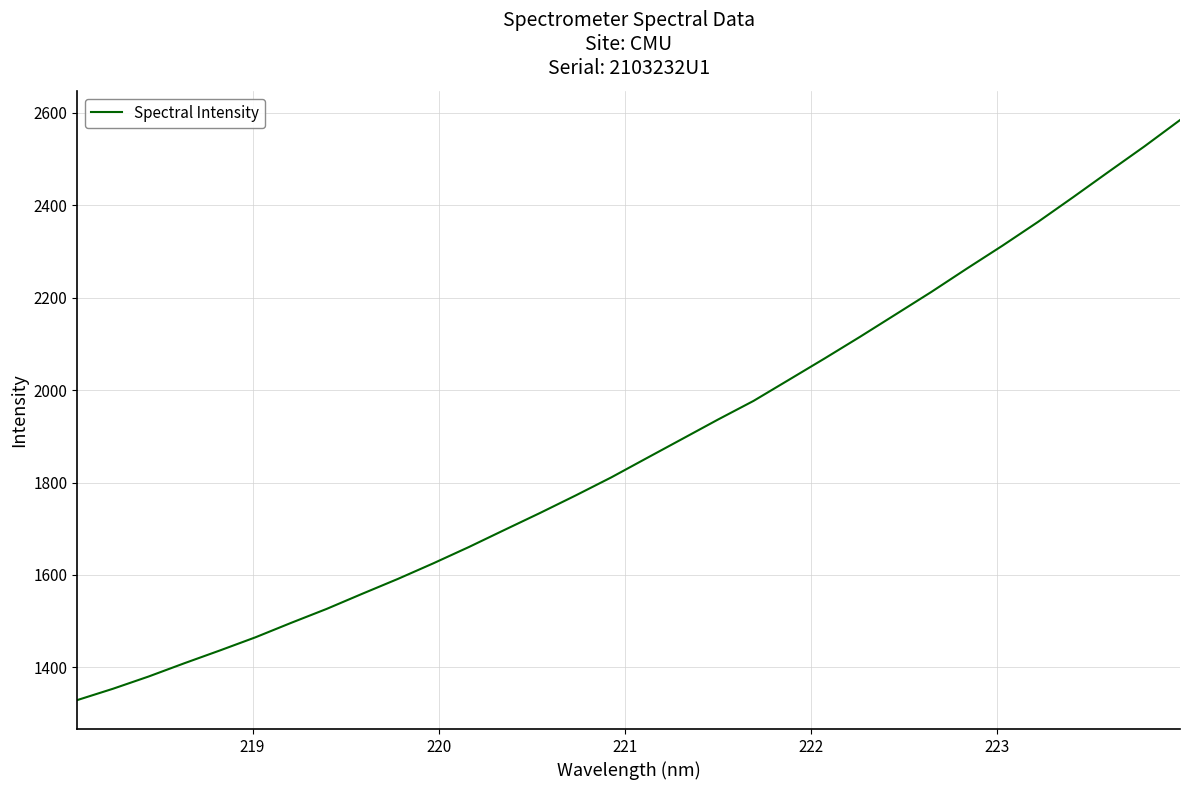

What is the greatest value displayed?

2584.5